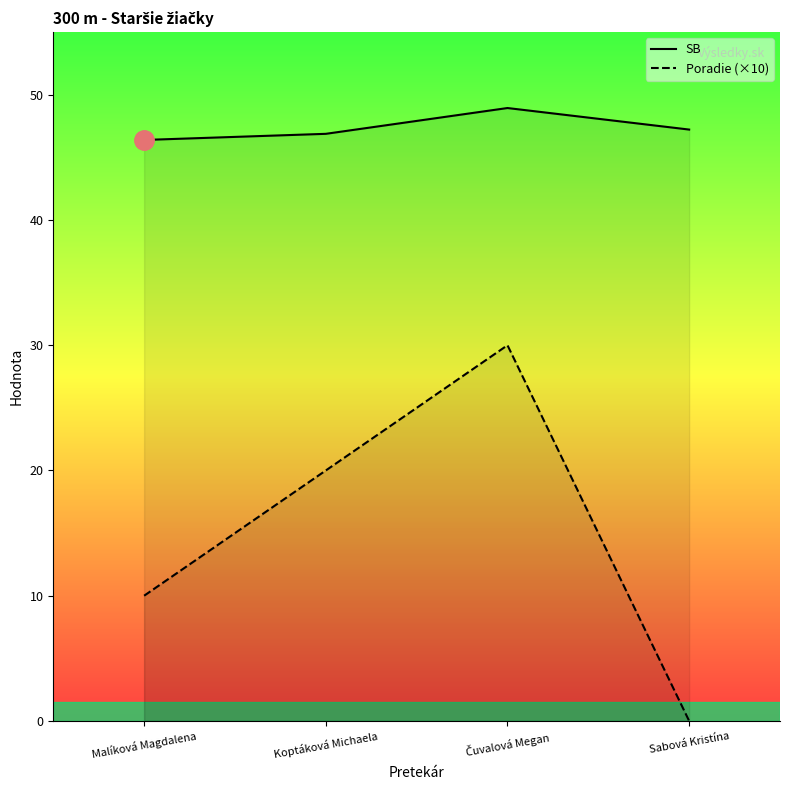

Which series has the largest range (max minus min)?

Poradie (×10)